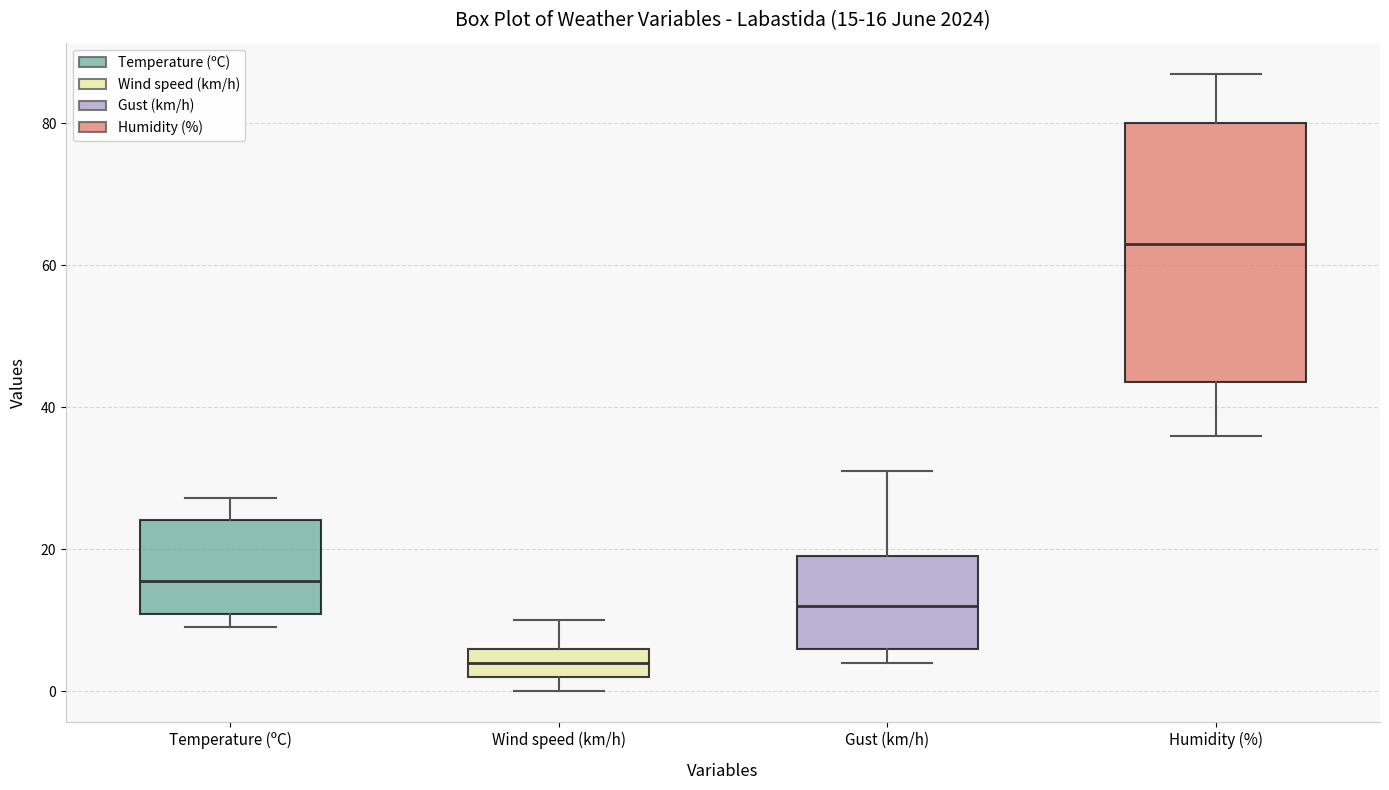

Which box's median line is the highest?

Humidity (%)